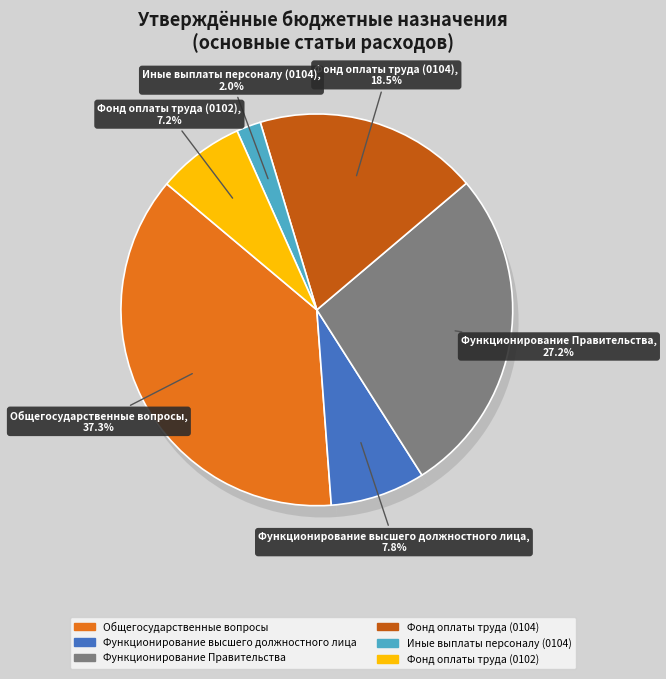

True or false: Иные выплаты персоналу (0104) accounts for 2% of the total.

True